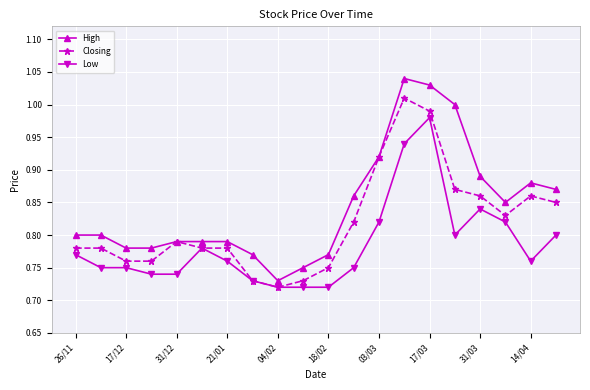

True or false: Low and High intersect in this chart.

False